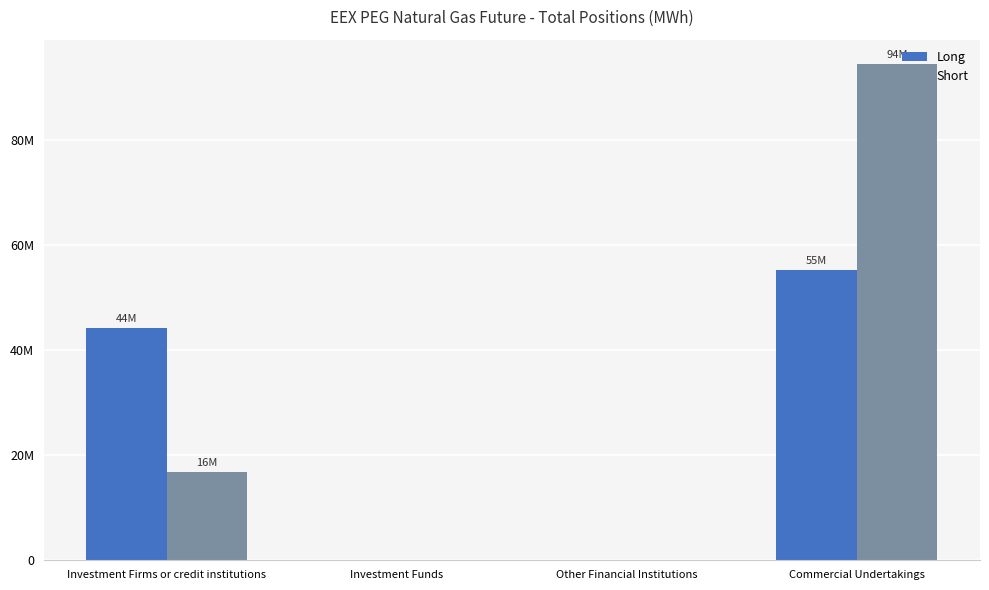

What are all the series names shown in the legend?

Long, Short